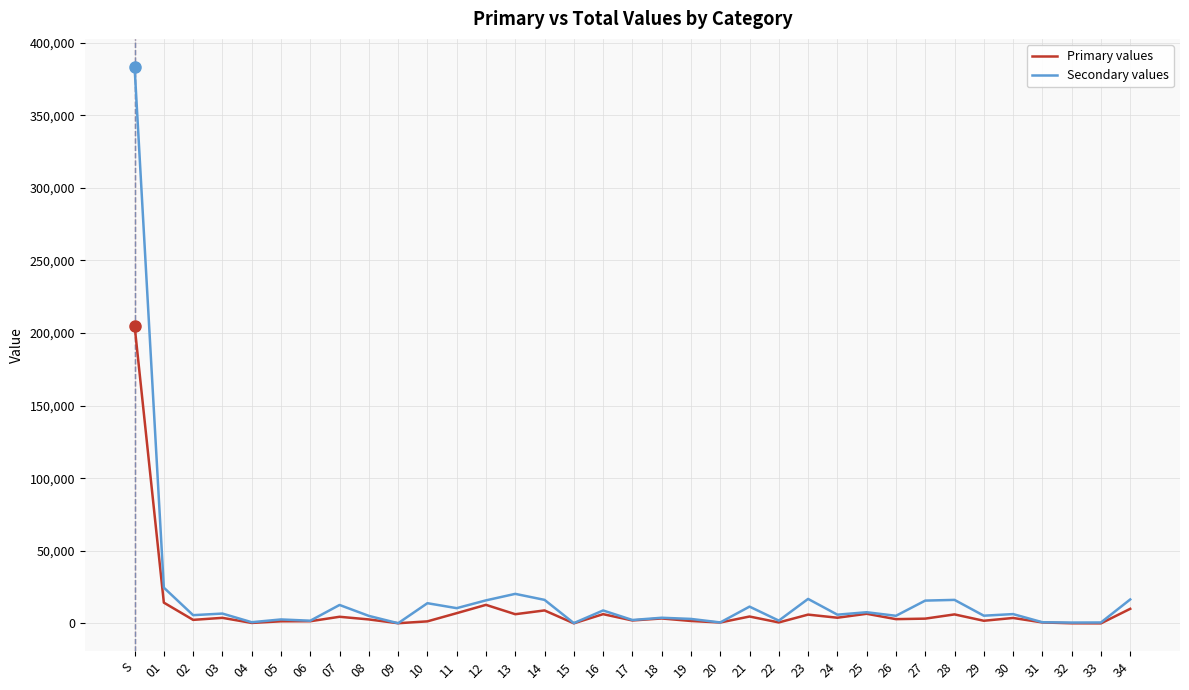

What is the sum of all Primary values values?

336947